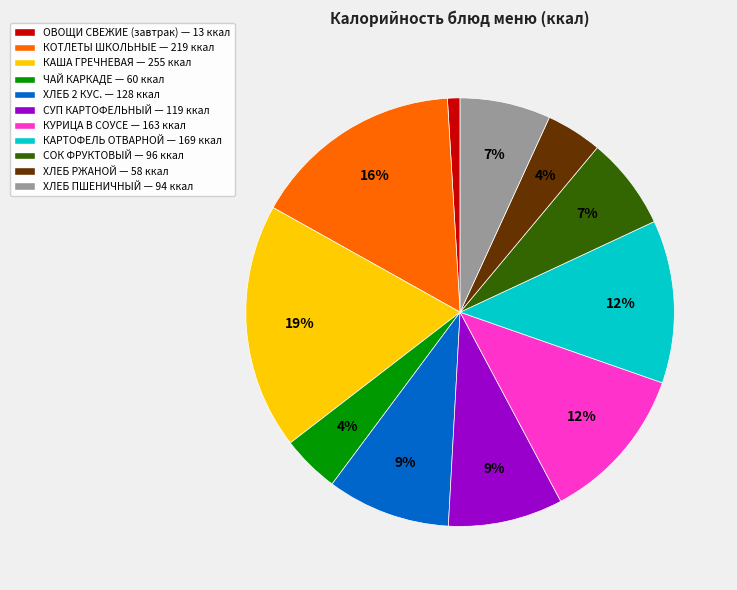

To the nearest percent, what is the average slice percentage?

9%